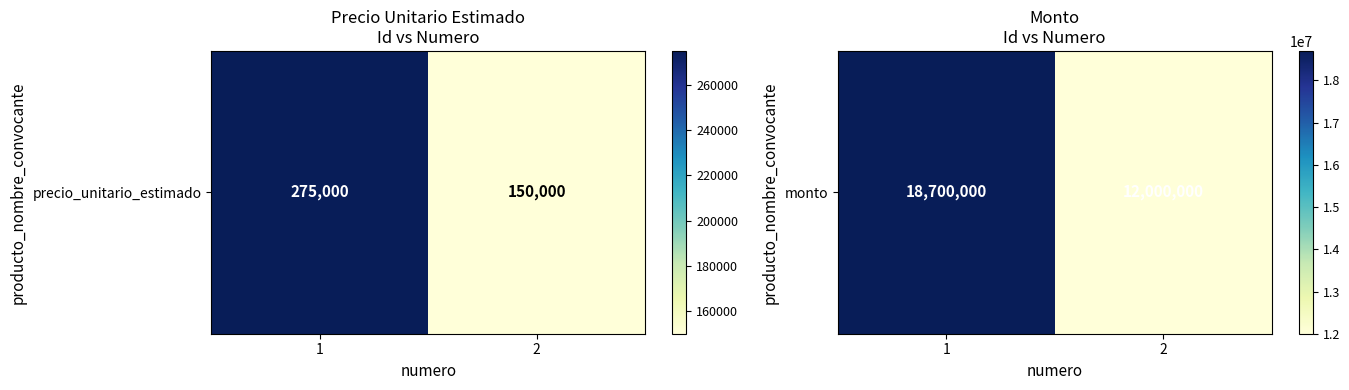

Approximately how many times larger is the value at 1 compared to 2?

1.6